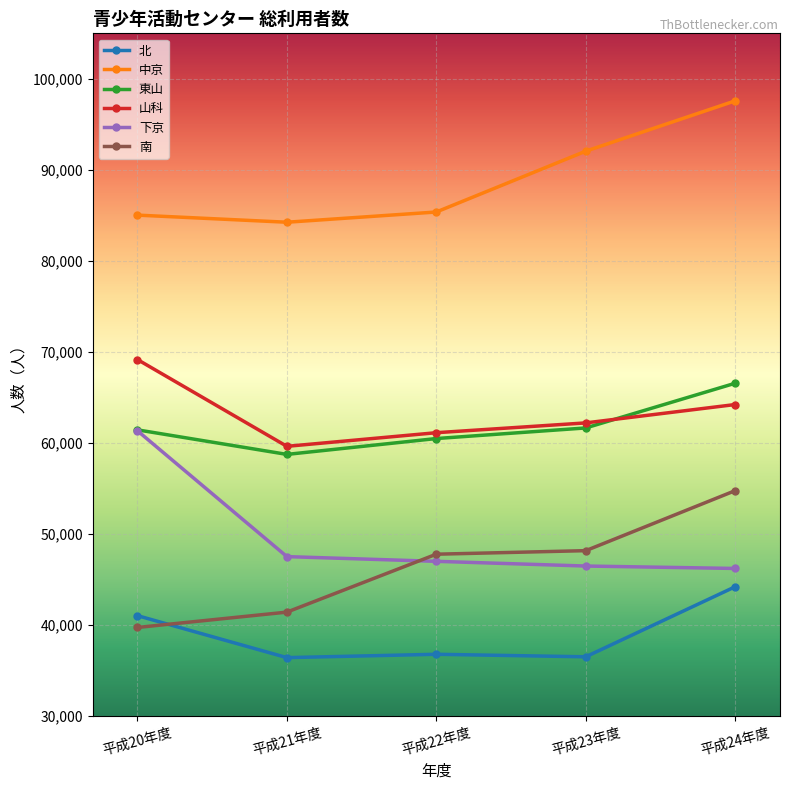

Which category has the highest value in the 中京 series?

平成24年度